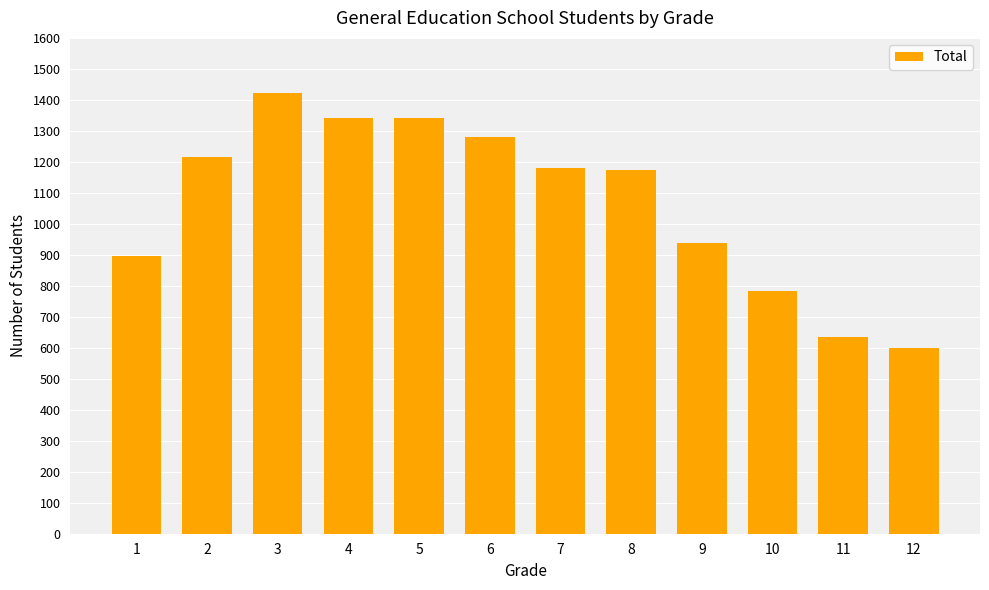

What is the ratio of the value at 7 to the value at 5?

0.9